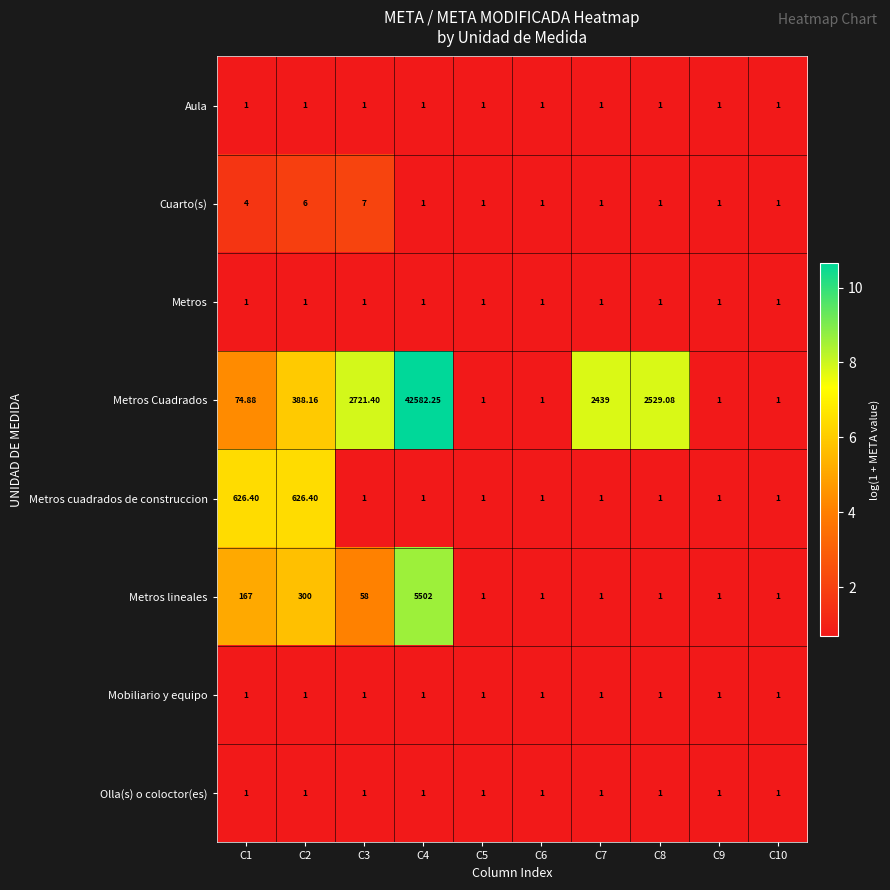

Which series has the widest spread of values?

Metros Cuadrados